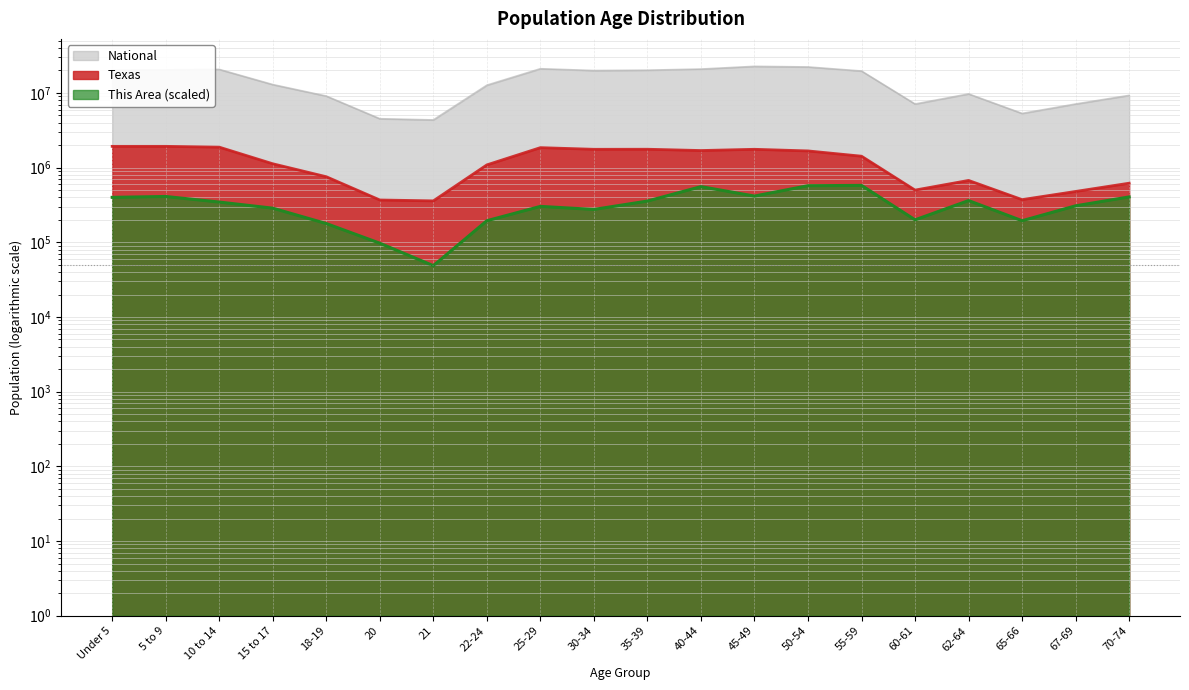

What is the label of the 17th point from the left?

62-64